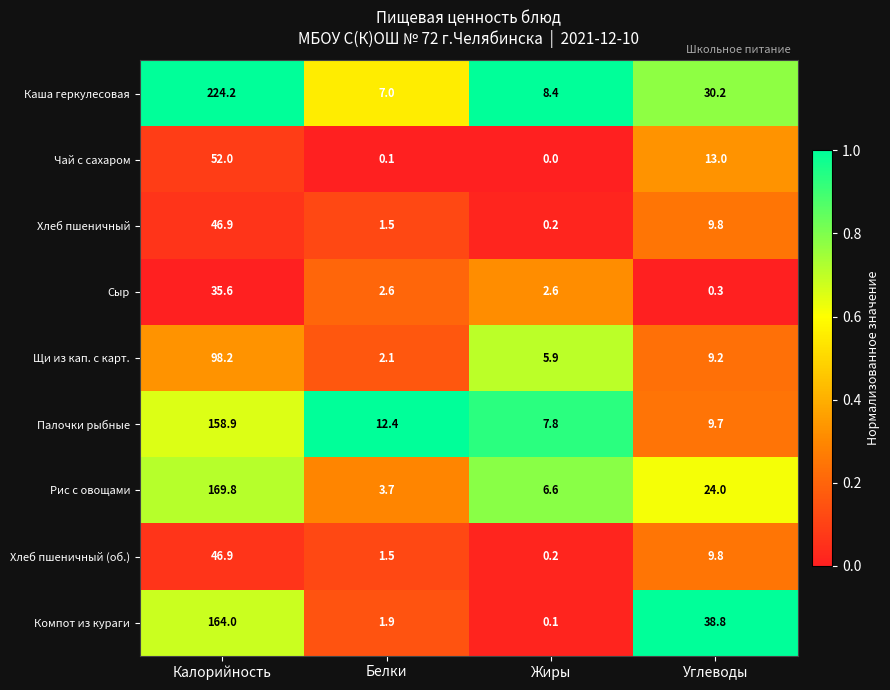

What is the difference between the highest and lowest values at Углеводы?

38.5